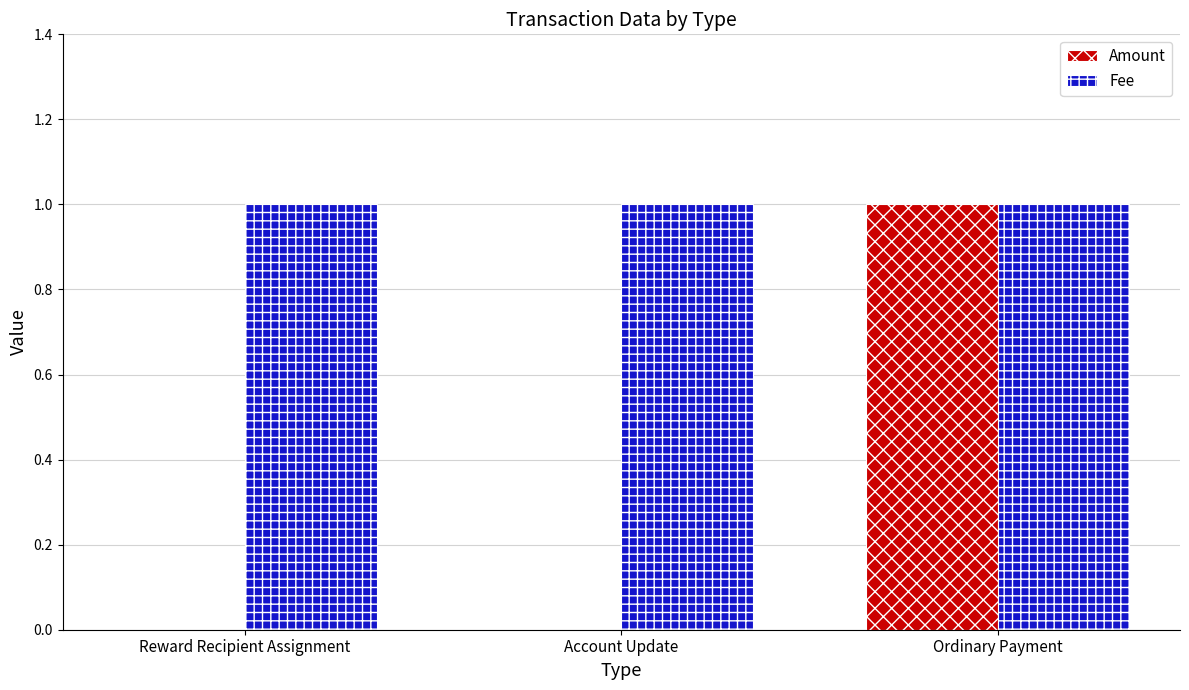

What is the difference between the Amount values at Ordinary Payment and Account Update?

1